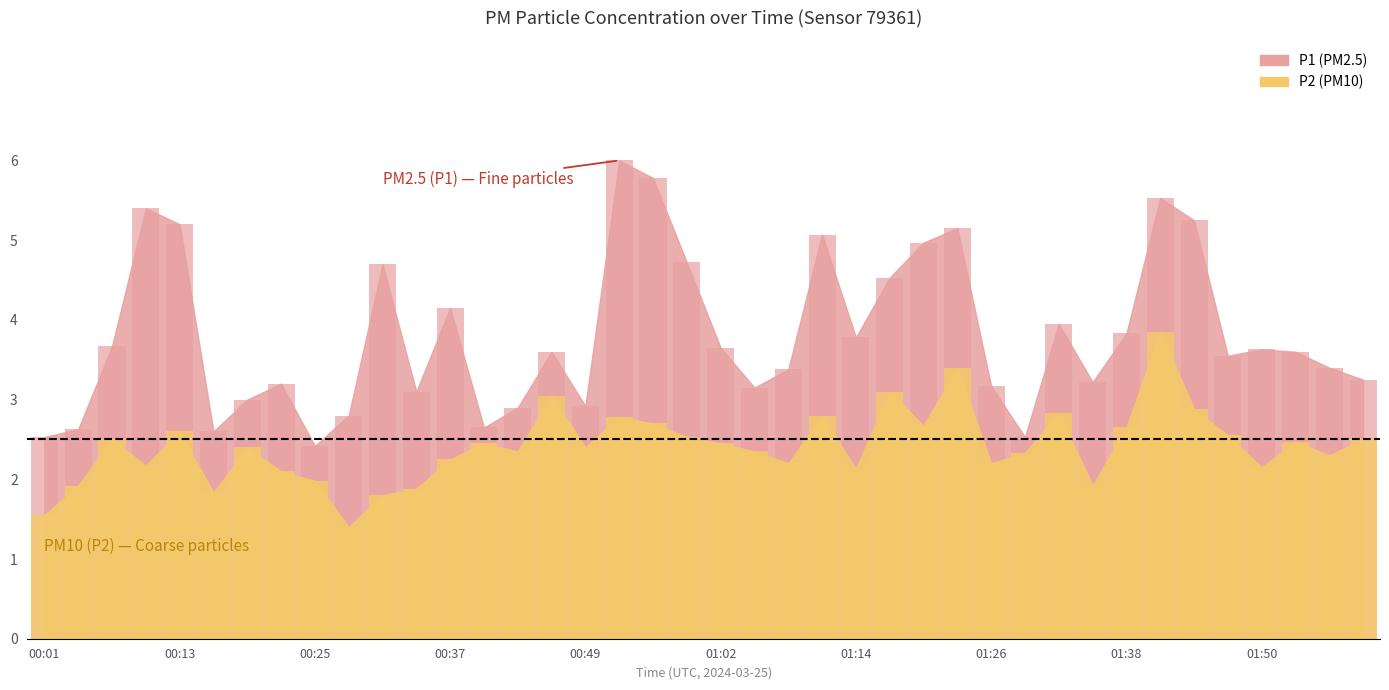

Reading left to right, transcribe all the data shown in this chart.

P1: 2.5	2.6	3.7	5.4	5.2	2.6	3.0	3.2	2.4	2.8	4.7	3.1	4.2	2.6	2.9	3.6	2.9	6.0	5.8	4.7	3.6	3.1	3.4	5.1	3.8	4.5	5.0	5.2	3.2	2.5	4.0	3.2	3.8	5.5	5.2	3.5	3.6	3.6	3.4	3.2
P2: 1.6	1.9	2.5	2.2	2.6	1.8	2.4	2.1	2.0	1.4	1.8	1.9	2.2	2.5	2.4	3.0	2.4	2.8	2.7	2.5	2.5	2.4	2.2	2.8	2.1	3.1	2.7	3.4	2.2	2.3	2.8	1.9	2.6	3.9	2.9	2.5	2.1	2.5	2.3	2.5